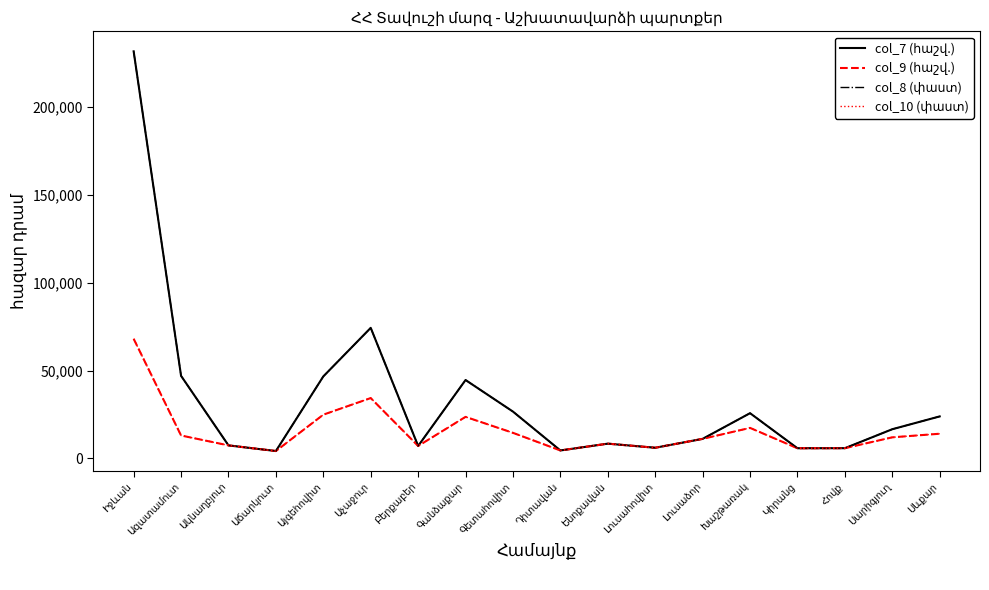

Is this an area chart (filled region under the line)?

No